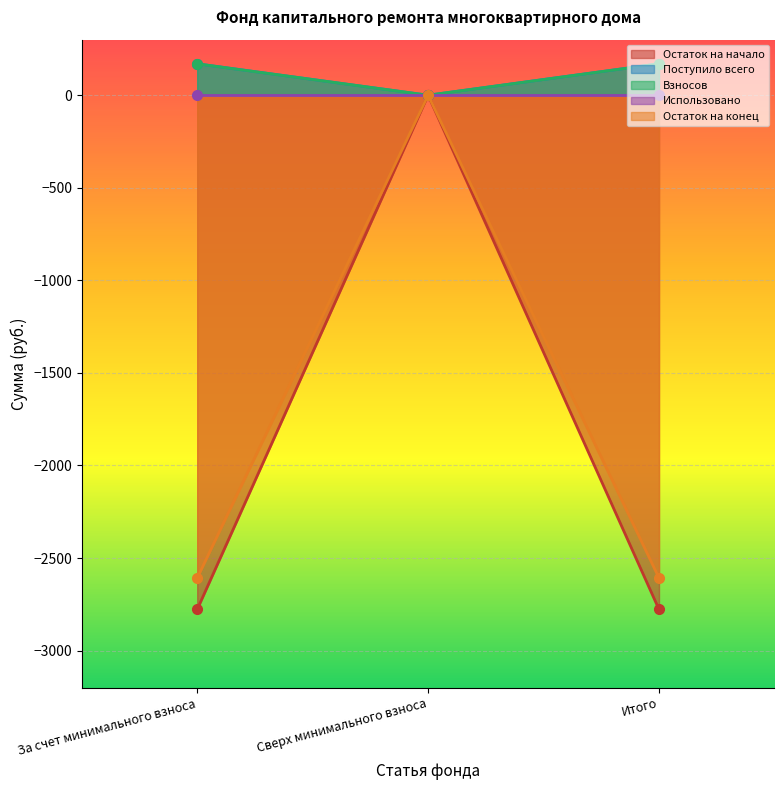

Between За счет минимального взноса and Сверх минимального взноса, which is larger?

Сверх минимального взноса